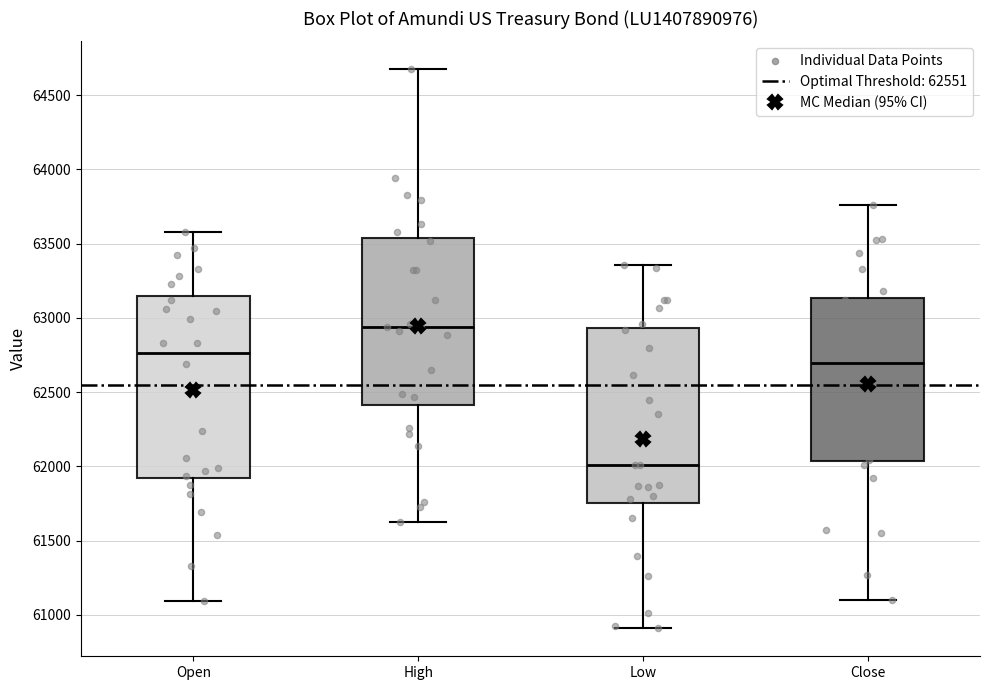

Where does the median line of the box for Low sit on the y-axis? The values are not printed on the chart, so give them approximately, as read against the axis.

62000